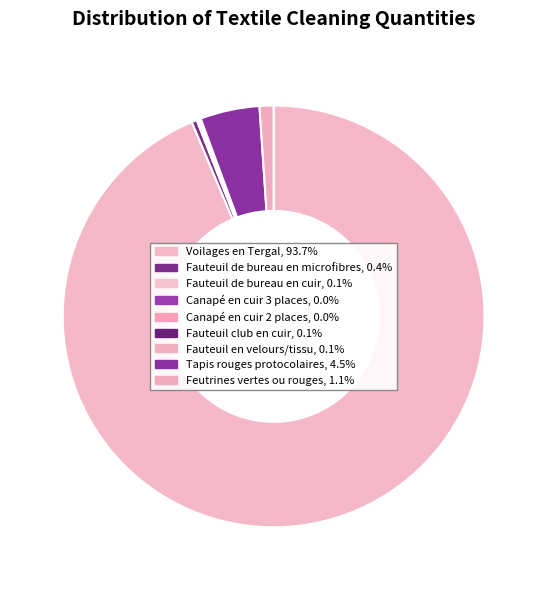

How many segments does this pie chart have?

9